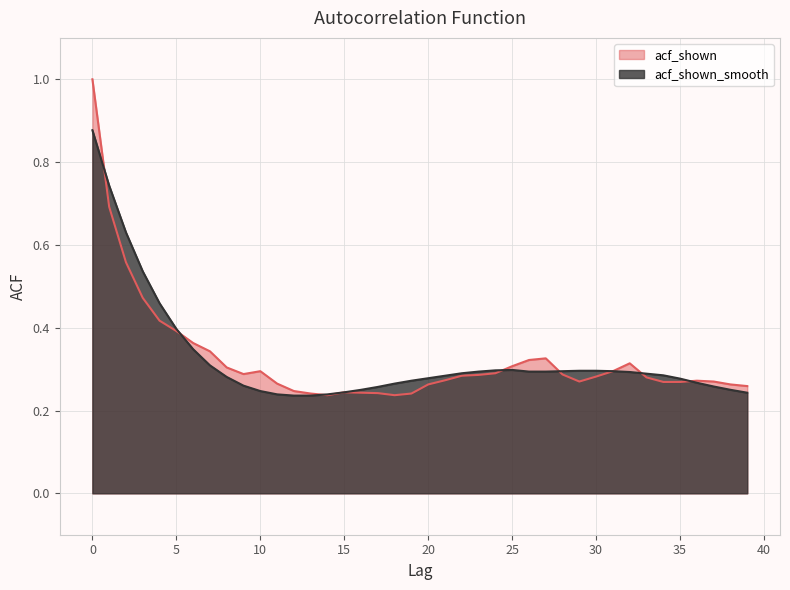

Is the value of acf_shown at 0 greater than the value of acf_shown_smooth at 34?

Yes